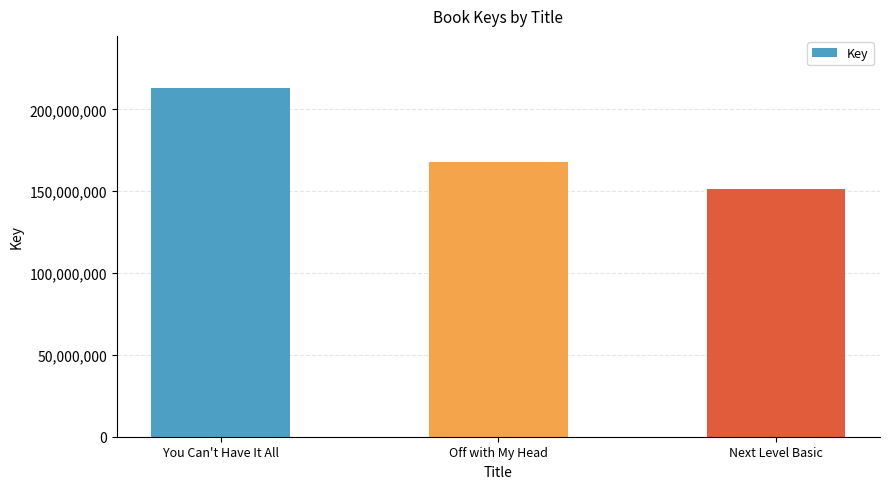

Reading left to right, list all the values displayed in this chart.

You Can't Have It All=213010308	Off with My Head=167801753	Next Level Basic=151355037